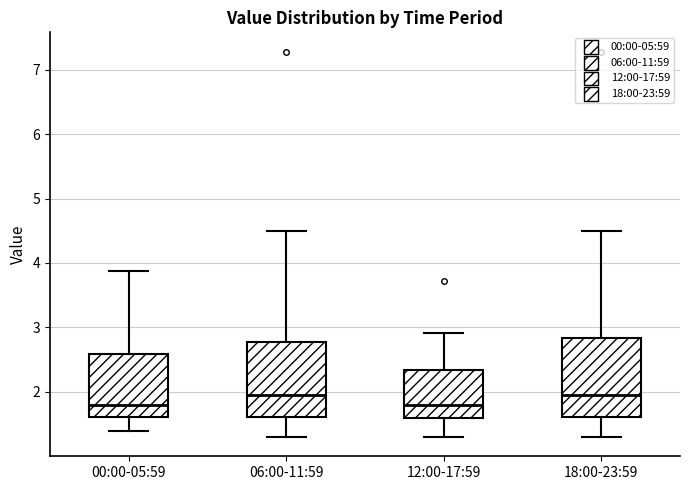

Where does the lower whisker of the box for 06:00-11:59 end on the y-axis? The values are not printed on the chart, so give them approximately, as read against the axis.

1.3